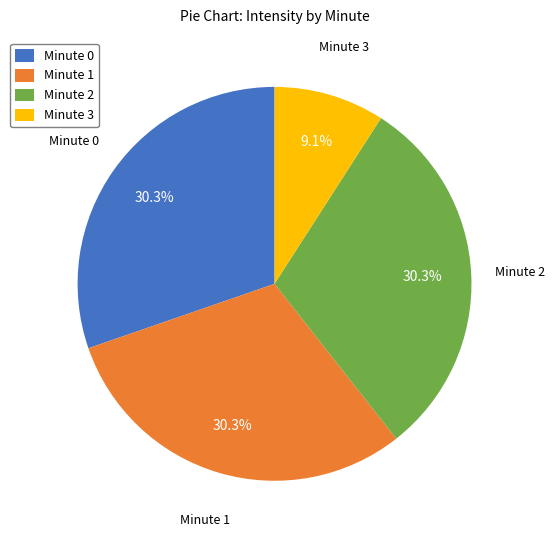

What is the ratio of the value at Minute 3 to the value at Minute 1?

0.3